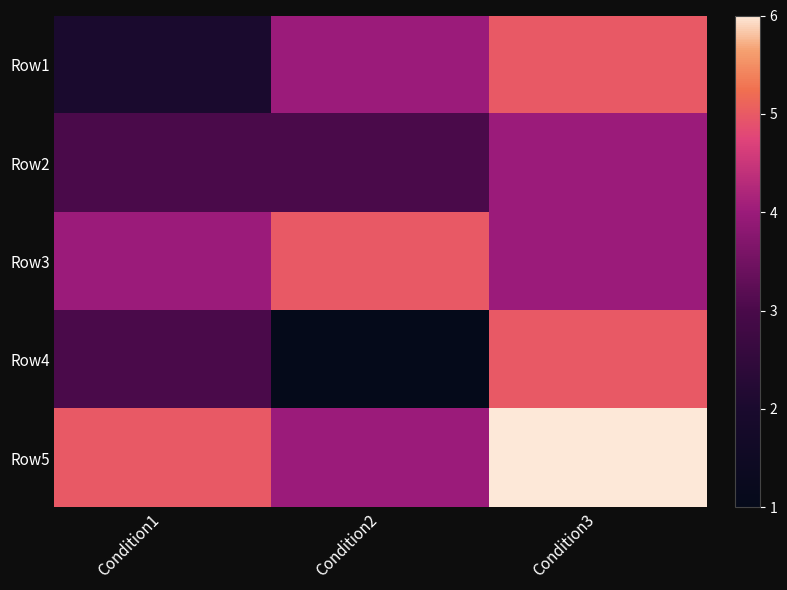

Reading left to right, list all the values displayed in this chart.

Row1: Condition1=2	Condition2=4	Condition3=5
Row2: Condition1=3	Condition2=3	Condition3=4
Row3: Condition1=4	Condition2=5	Condition3=4
Row4: Condition1=3	Condition2=1	Condition3=5
Row5: Condition1=5	Condition2=4	Condition3=6